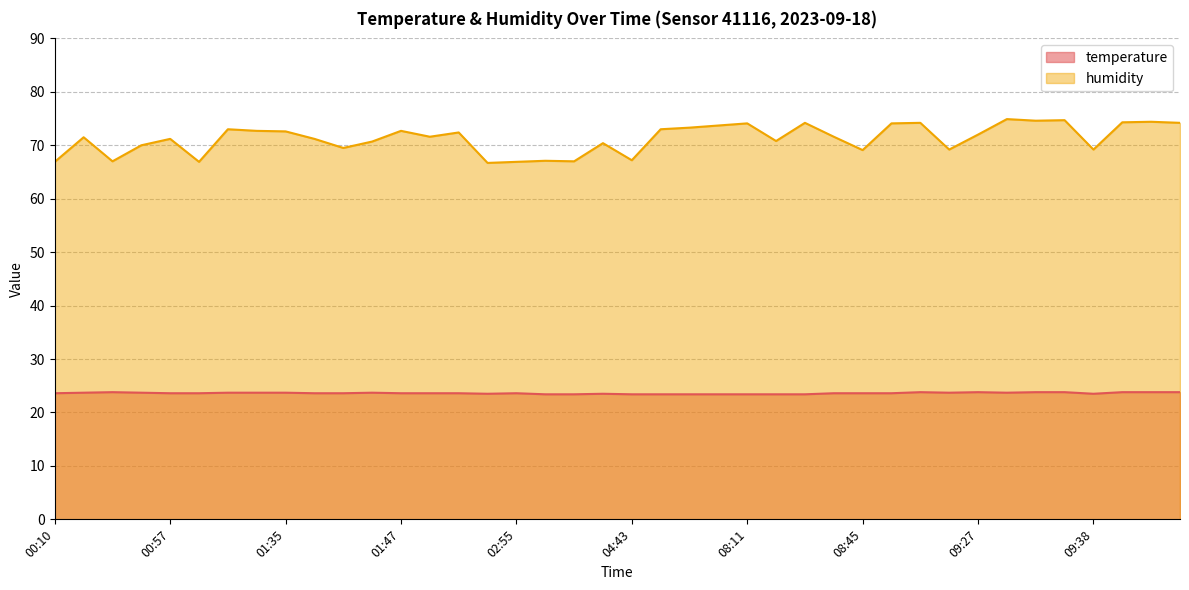

In temperature, how many points are higher than both neighbors (excluding endpoints)?

6